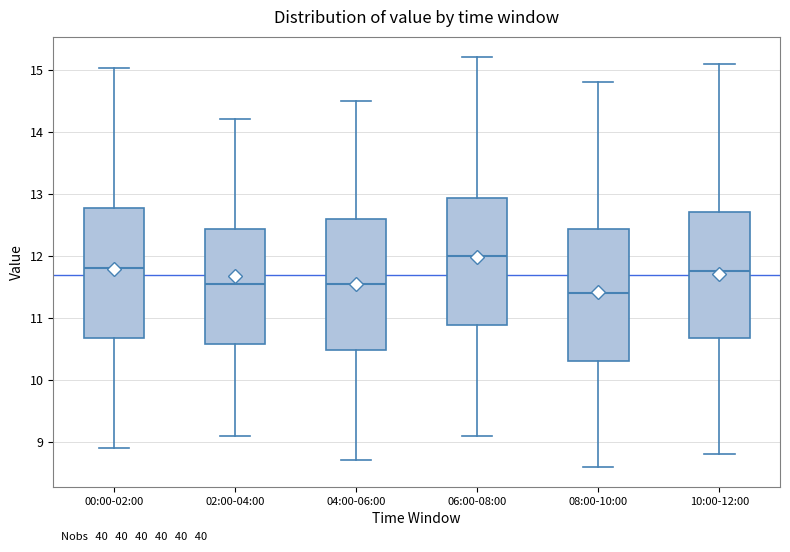

Where is the lower edge of the box for 00:00-02:00 on the y-axis? The values are not printed on the chart, so give them approximately, as read against the axis.

10.7